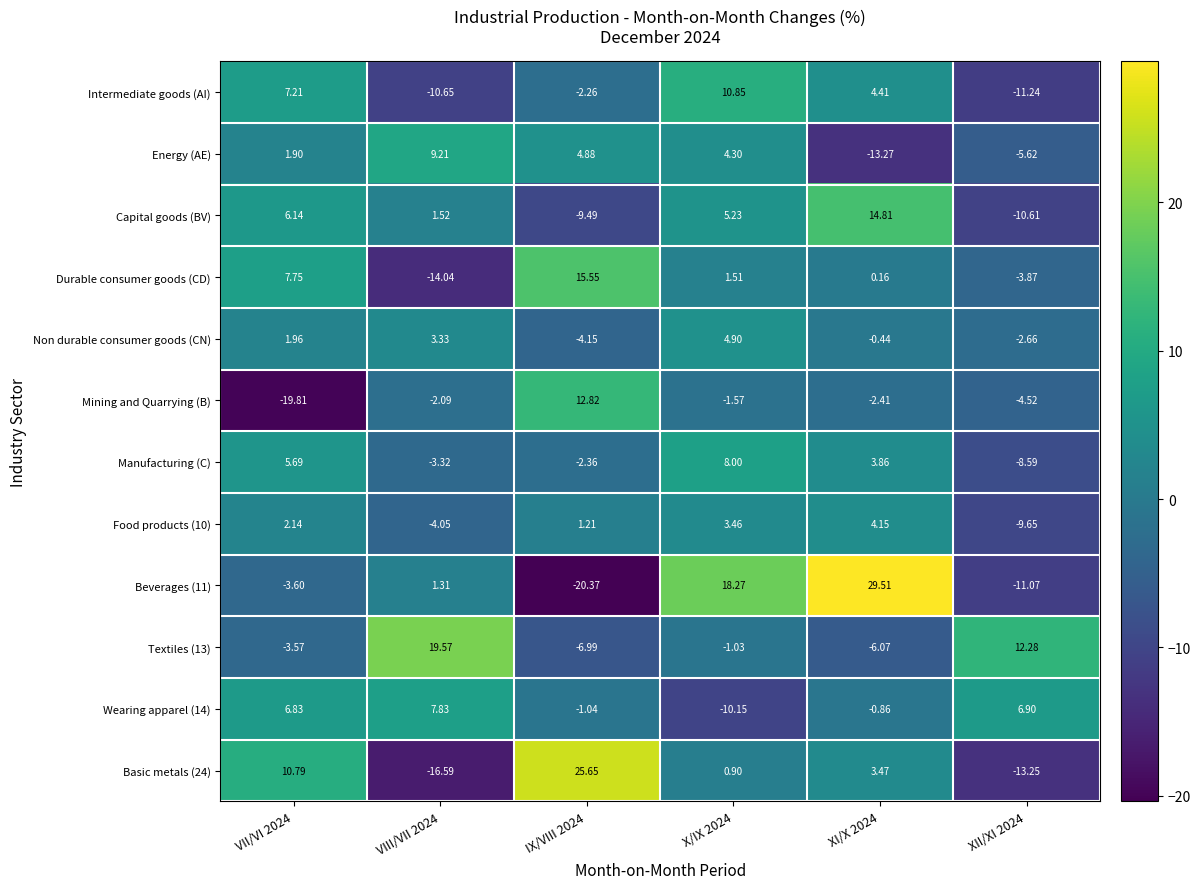

At how many categories does at least one series exceed 2?

6